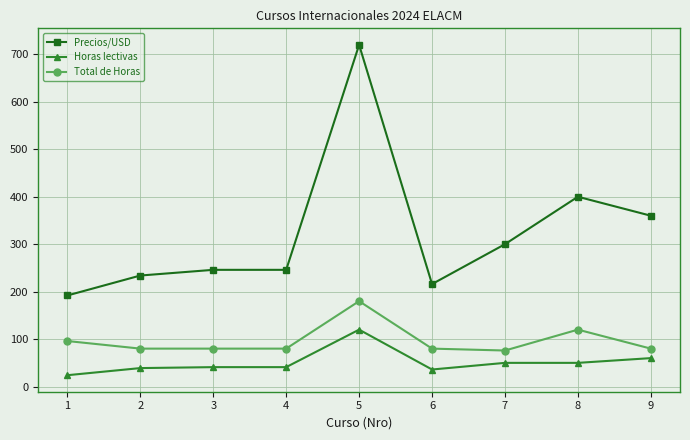

Which category has the lowest value in the Precios/USD series?

1